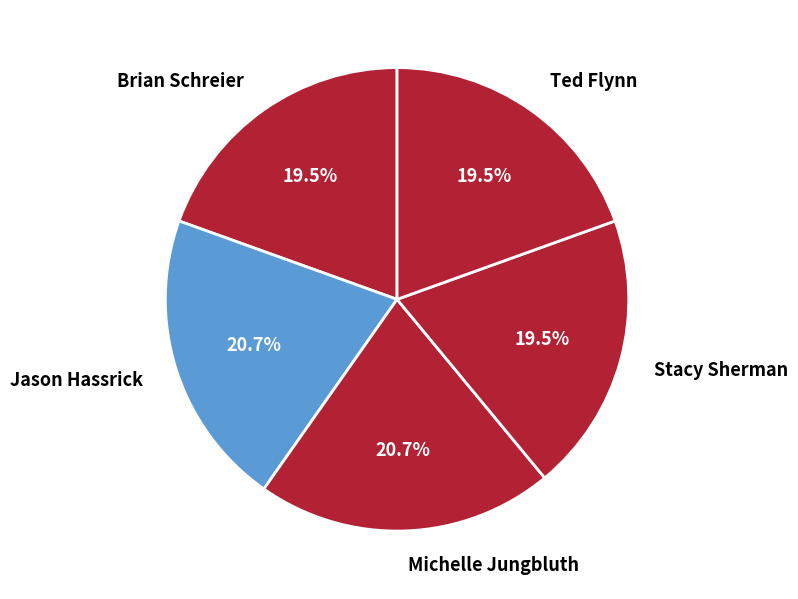

The Ted Flynn slice represents 25% of the pie. True or false?

False